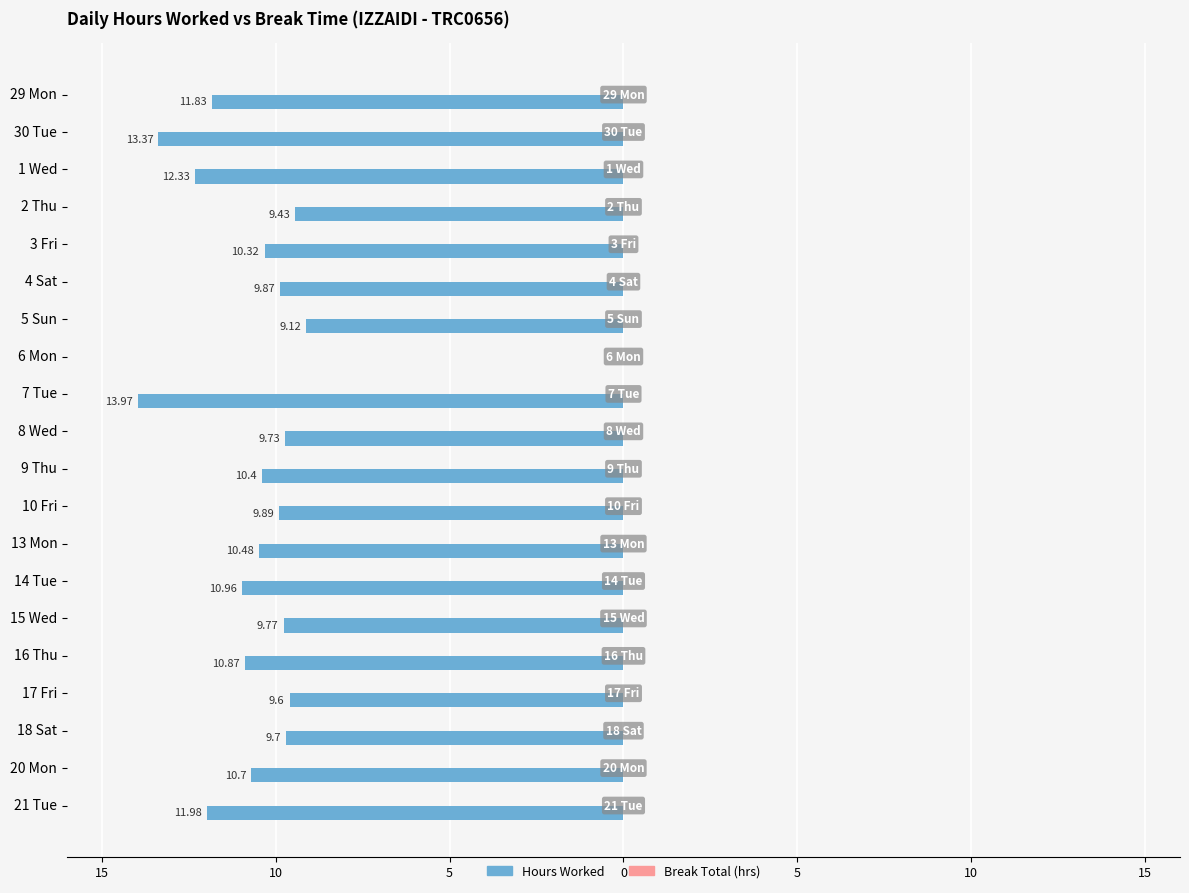

Are the bars horizontal?

Yes